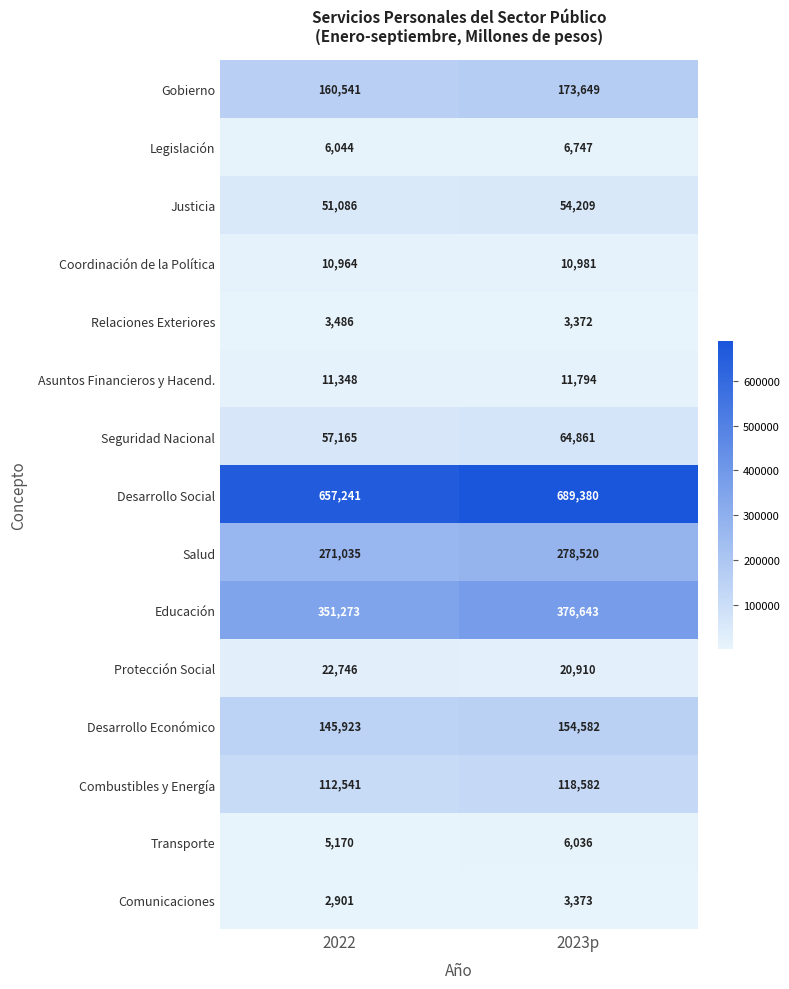

What is the difference between the Seguridad Nacional values at 2023p and 2022?

7696